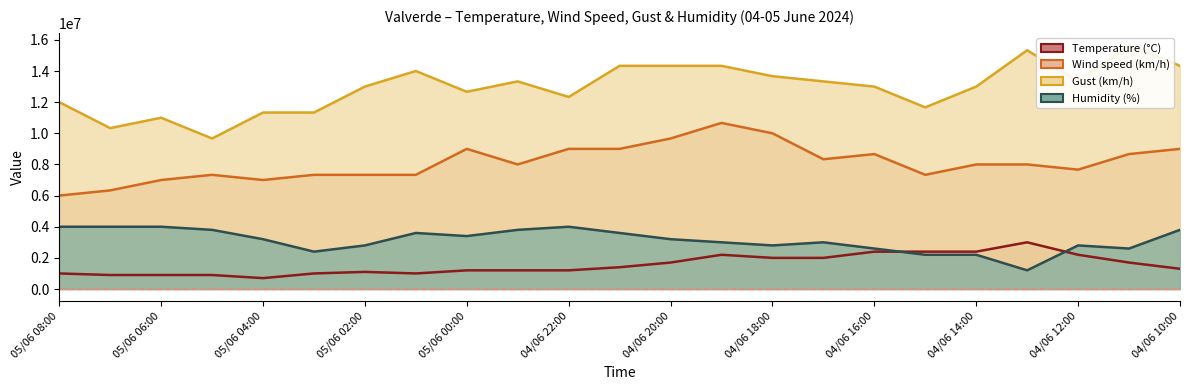

At which label is Humidity (%) closest to 2600000?

04/06 16:00